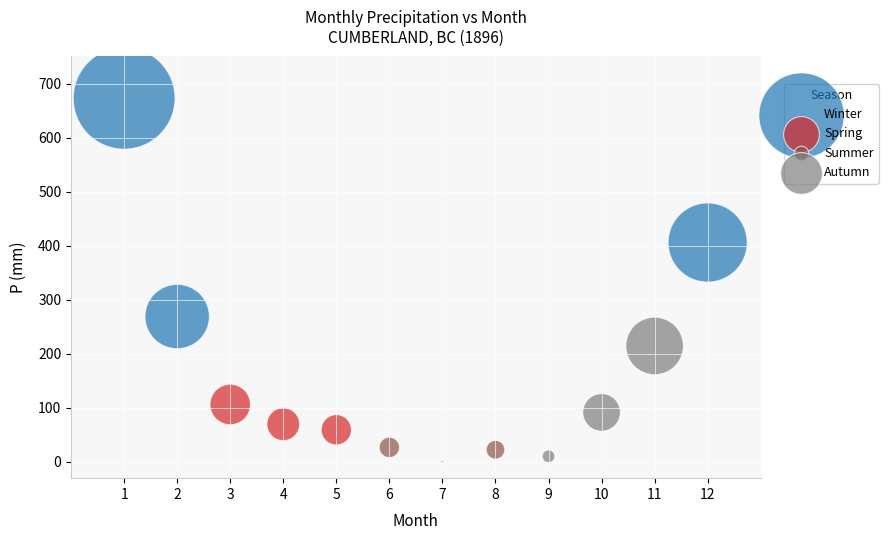

Which series contains the highest Y value?

Winter